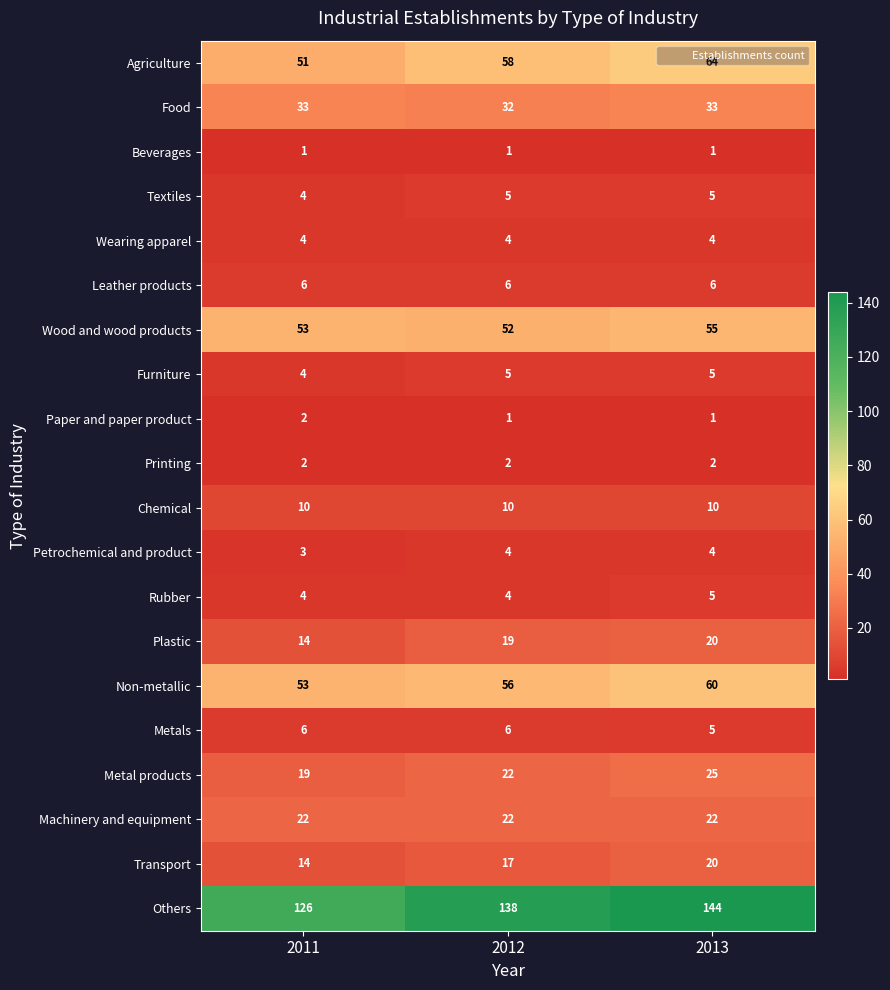

The value of Textiles at 2012 is 7. True or false?

False